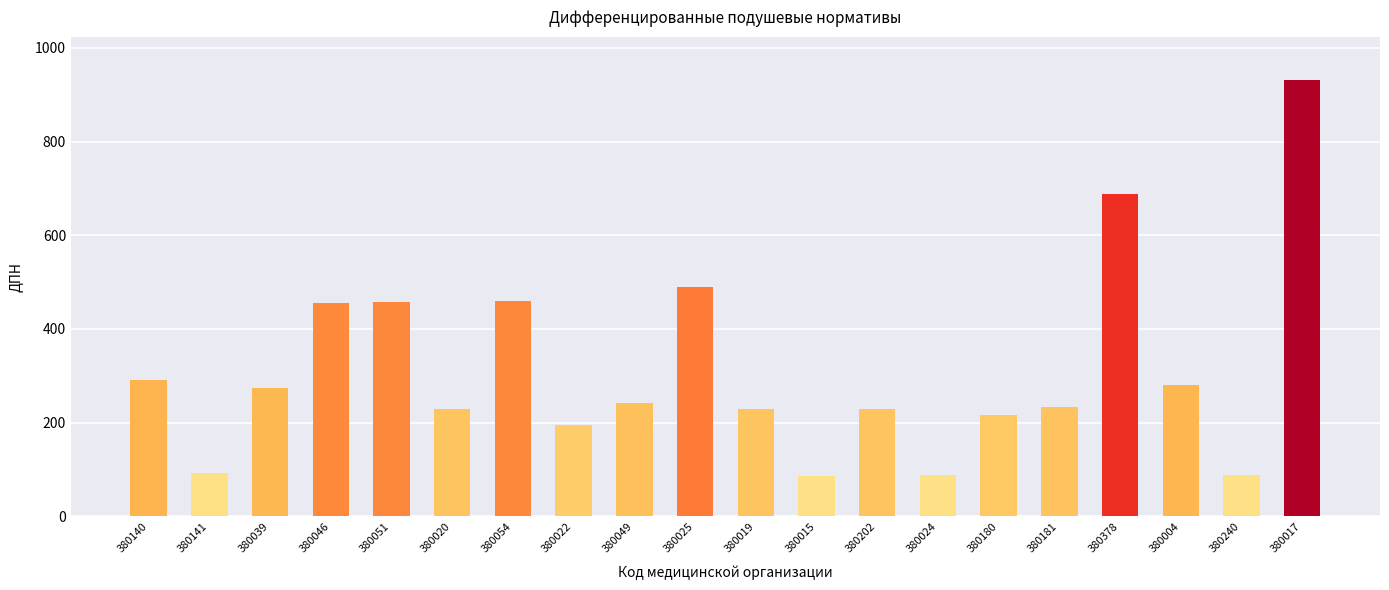

Where does the data first go above 241?

380140